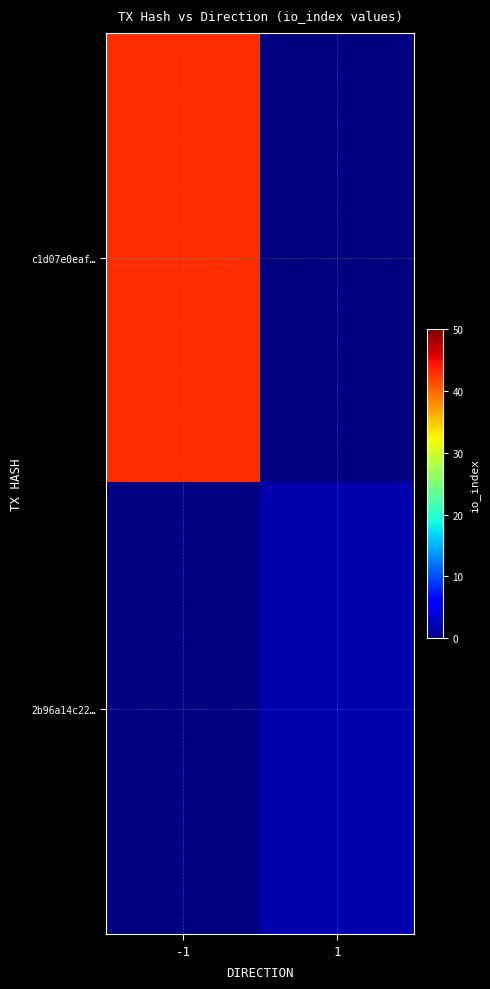

Rank the series by their average value, from highest to lowest.

c1d07e0eaf…, 2b96a14c22…